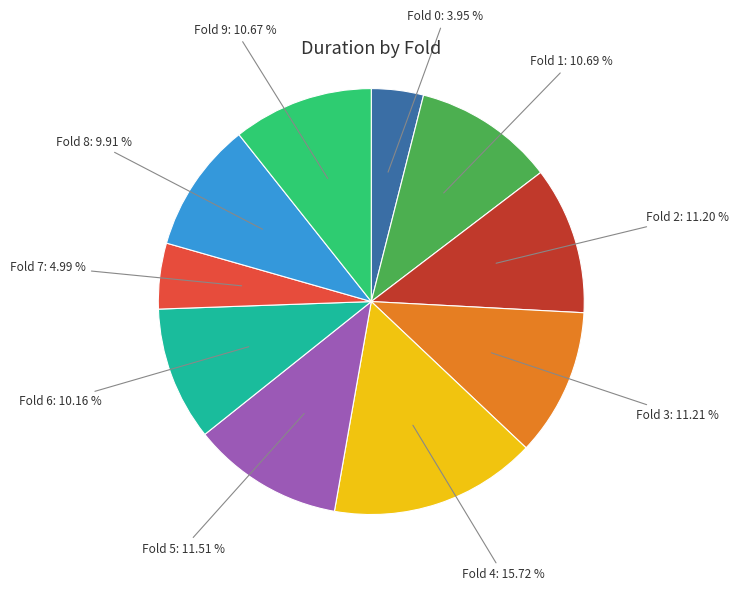

Is there a majority slice in this chart?

No